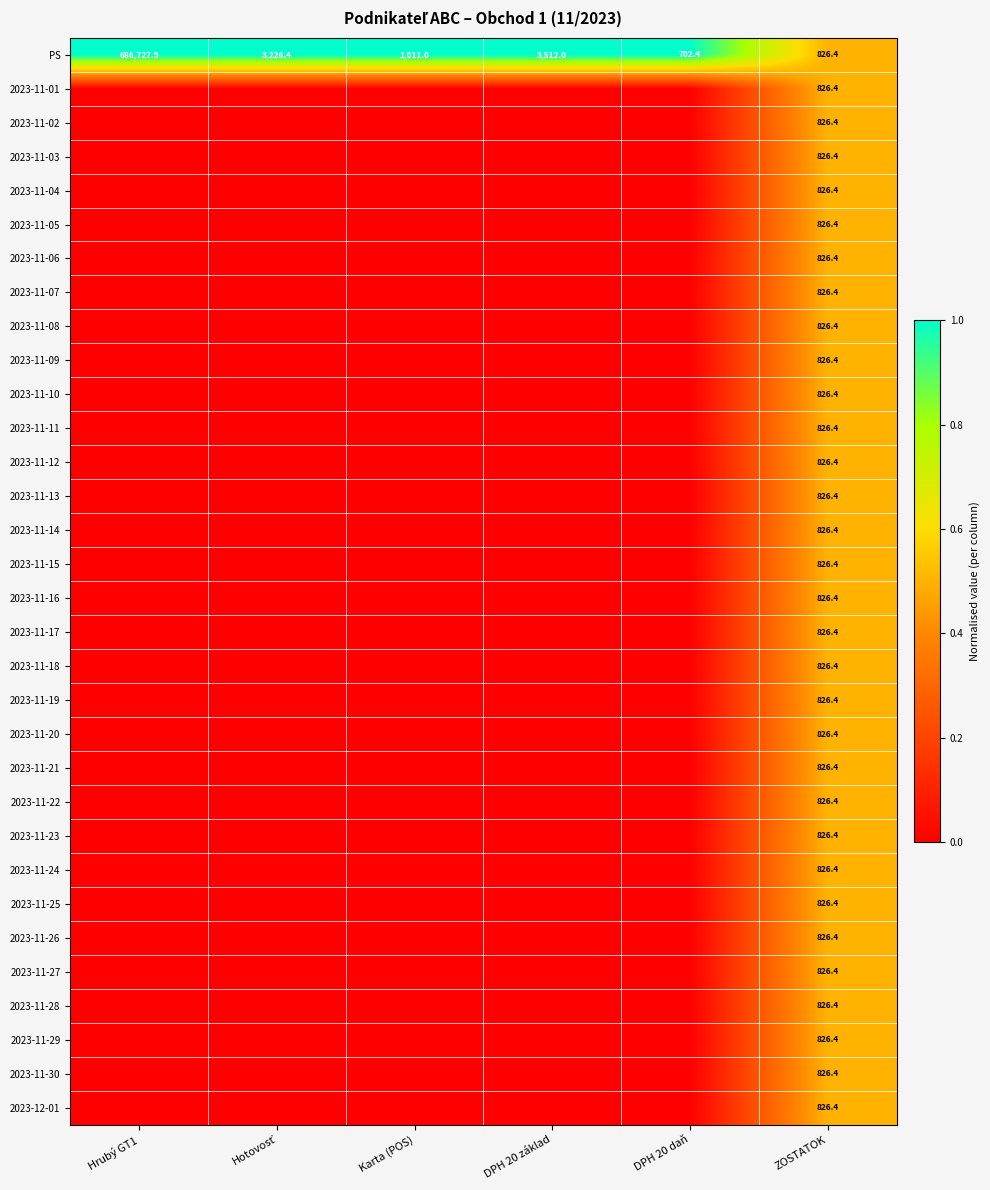

The value of 2023-11-19 at ZOSTATOK is 1348.9. True or false?

False